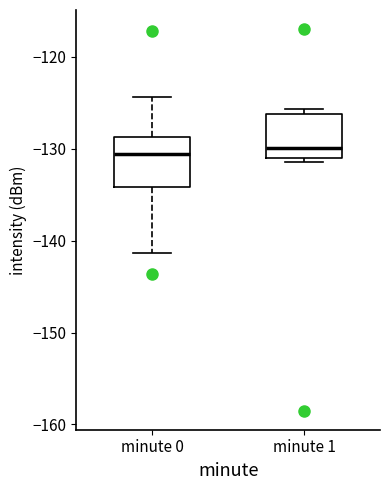

Where is the lower edge of the box for minute 1 on the y-axis? The values are not printed on the chart, so give them approximately, as read against the axis.

-131